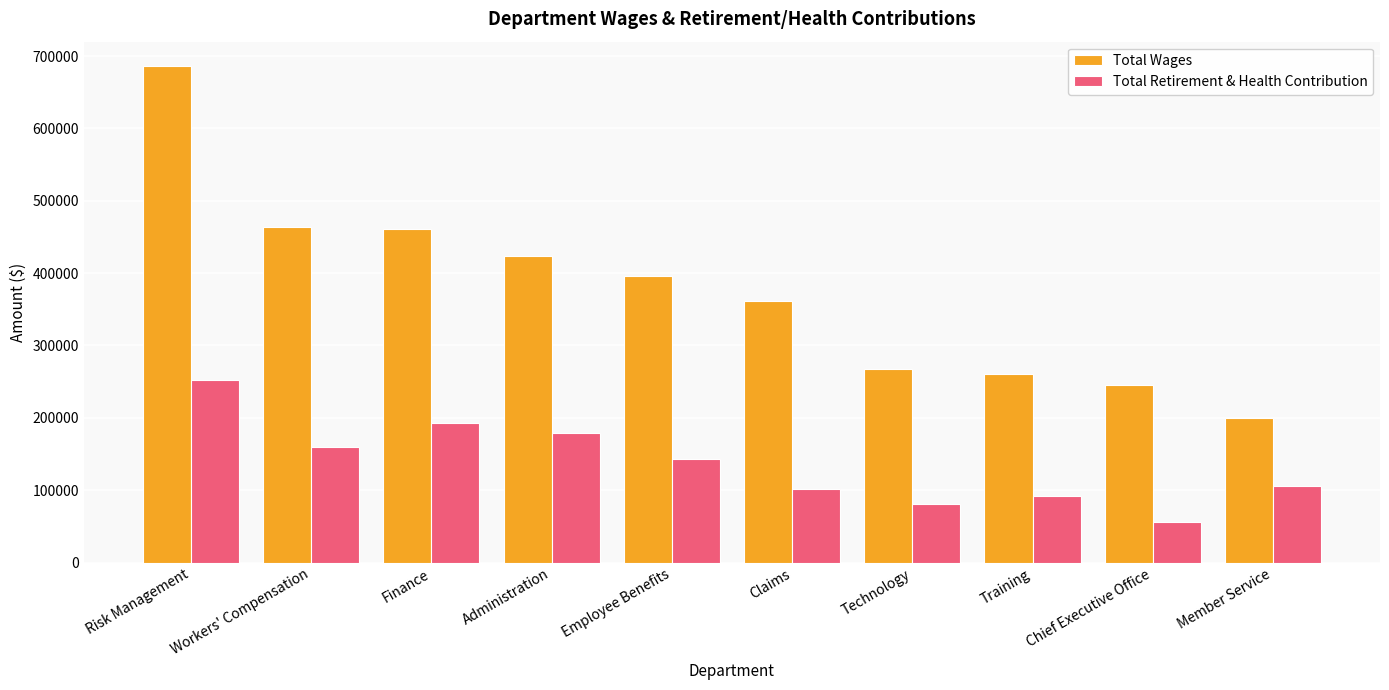

What are all the series names shown in the legend?

Total Wages, Total Retirement & Health Contribution